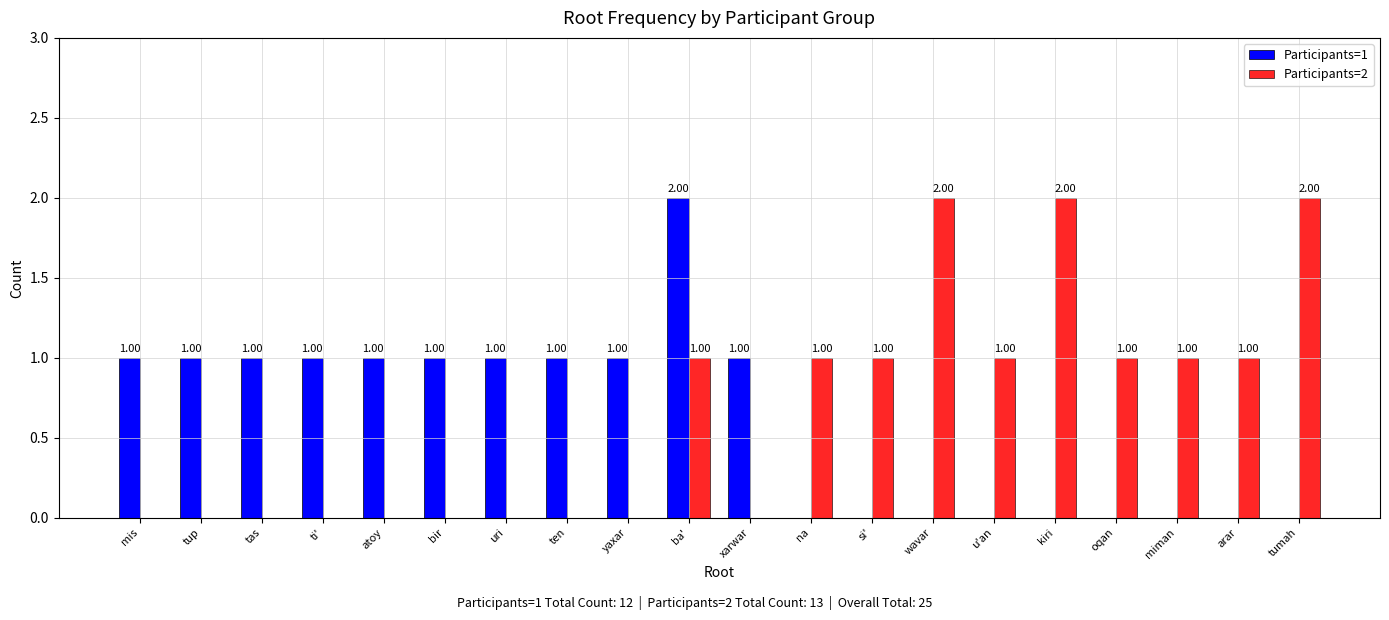

Between uri and kiri, which series saw the biggest shift?

Participants=2